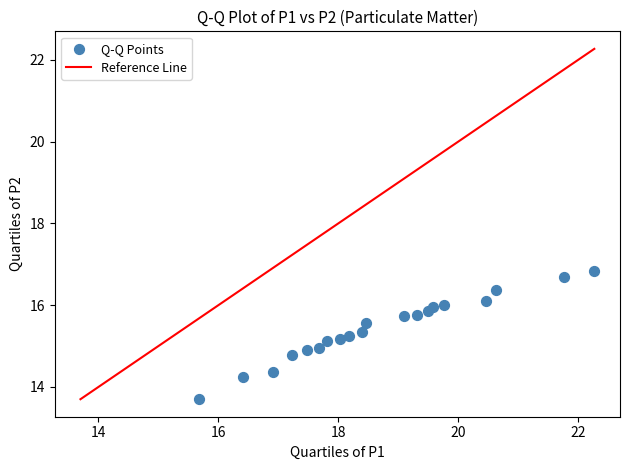

What is the range of Y values (max minus min)?

3.1